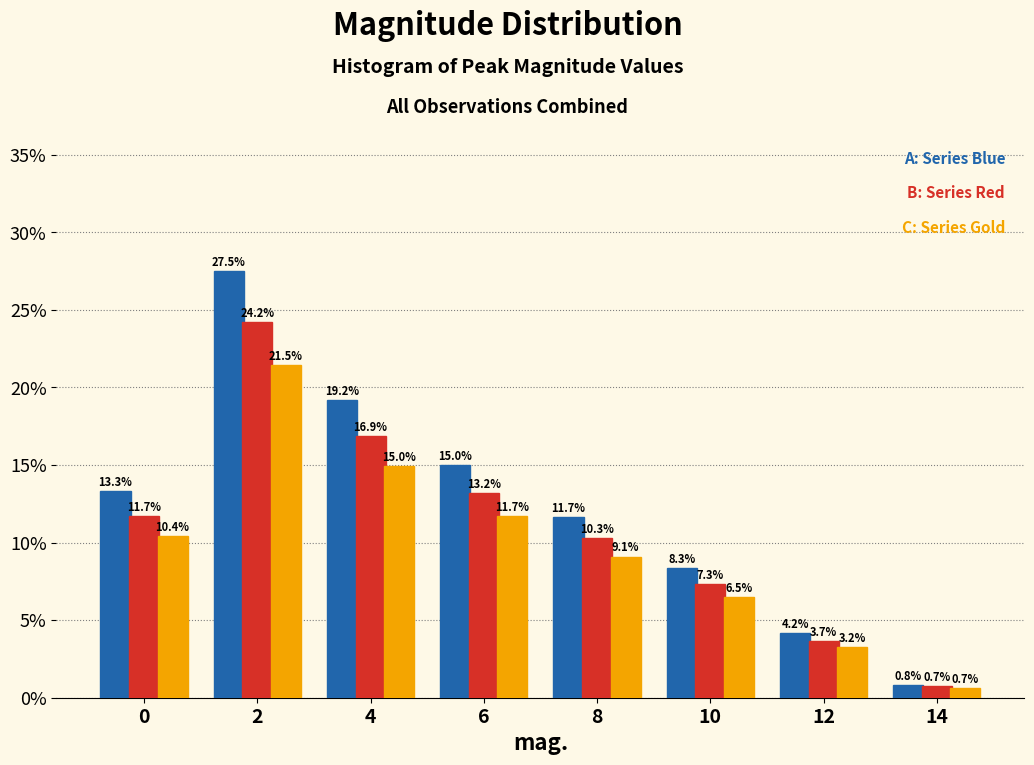

Which label corresponds to the smallest value in the chart?

14